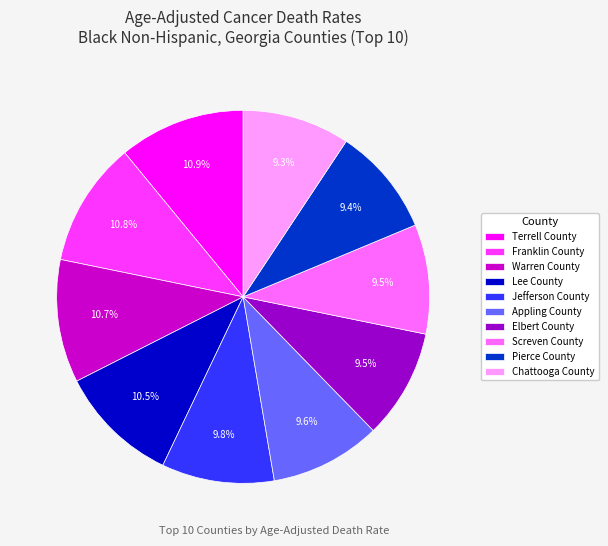

Between Terrell County and Screven County, which is larger?

Terrell County